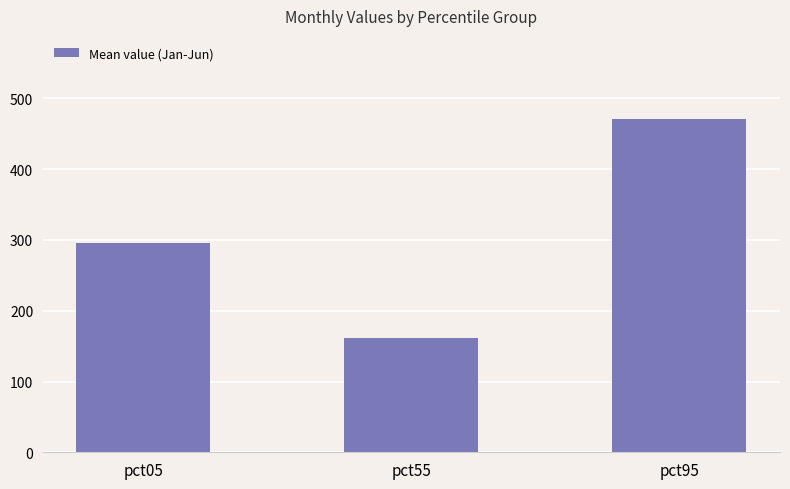

List the labels in order of value, largest first.

pct95, pct05, pct55